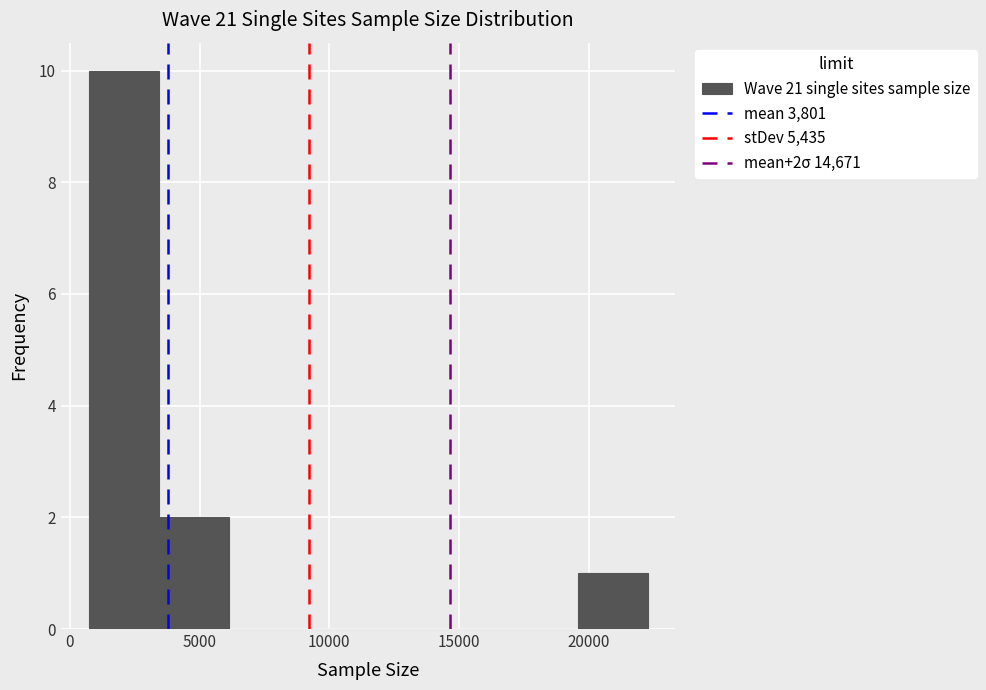

Over which range of the x-axis is the bar tallest?

500 to 3500